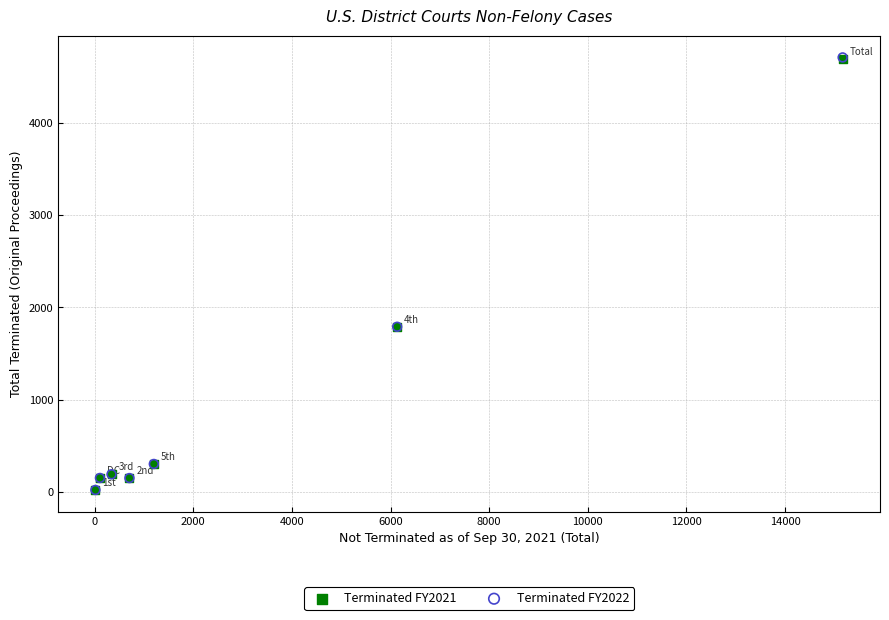

What are all the series names shown in the legend?

Terminated FY2021, Terminated FY2022